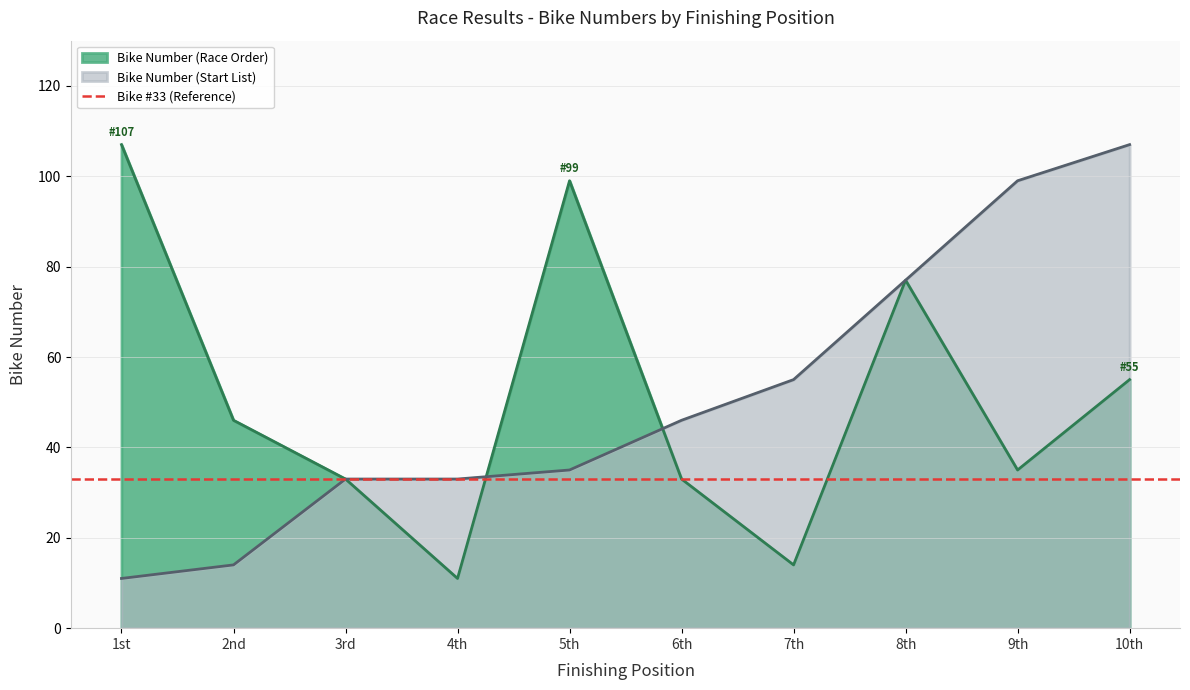

How many lines are shown in the chart?

2